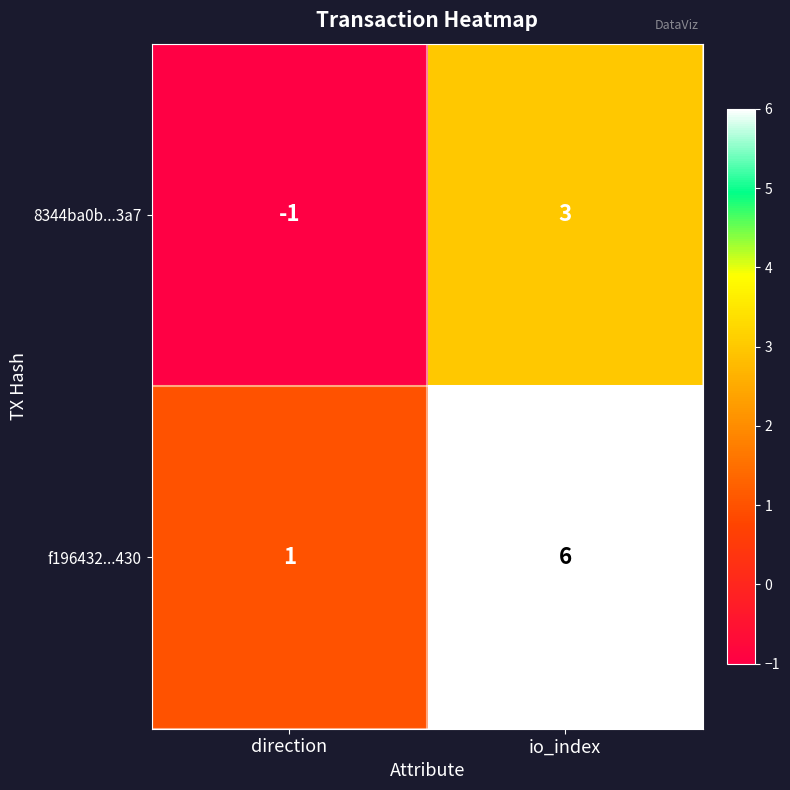

The value of 8344ba0b...3a7 at direction is -1. True or false?

True